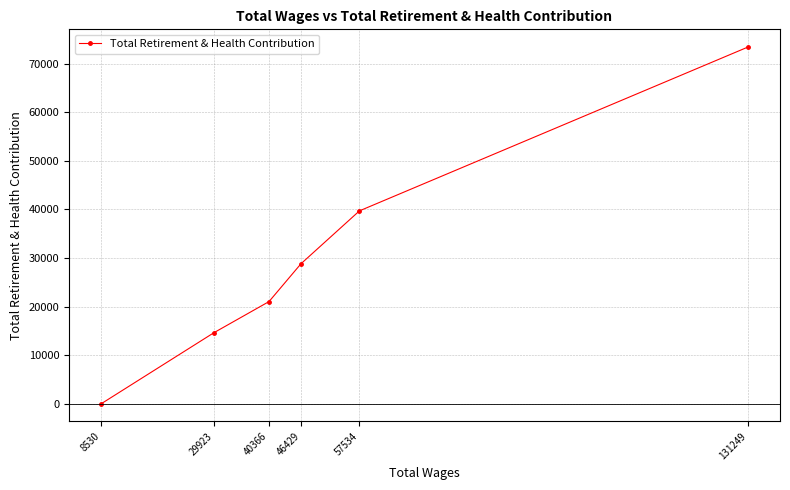

True or false: the data has more than 2 interior local peaks.

False